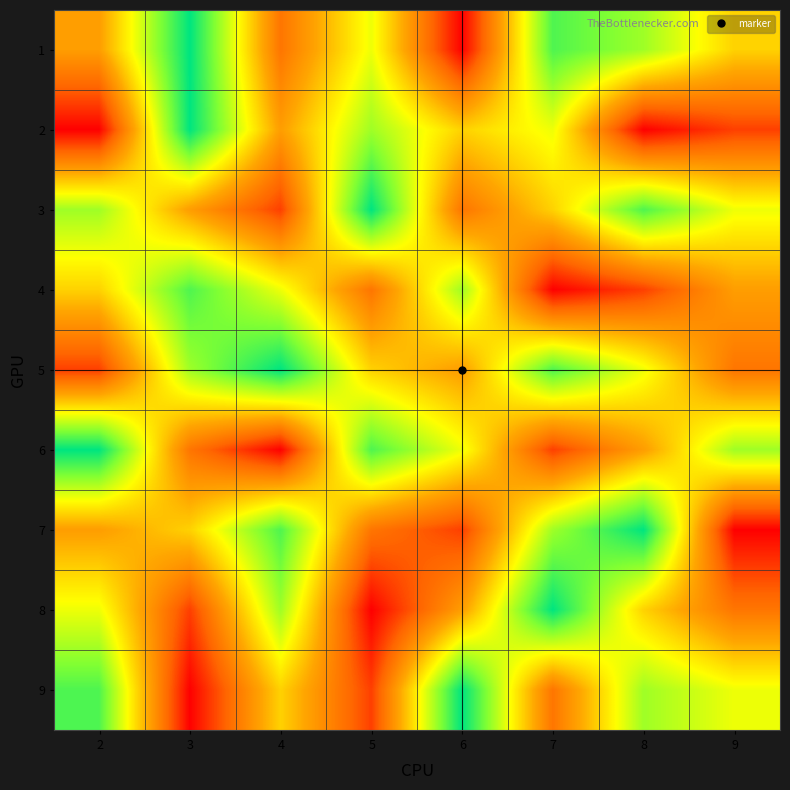

What is the difference between the highest and lowest values at 5?

8